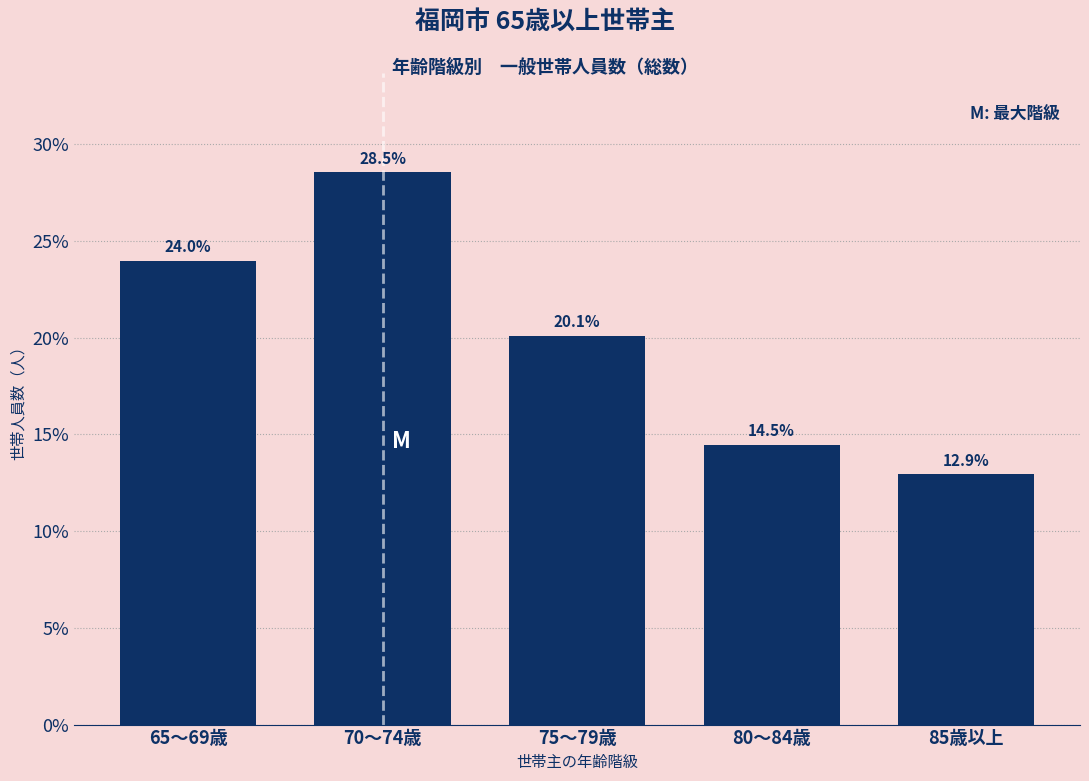

Reading left to right, transcribe all the data shown in this chart.

24.0	28.5	20.1	14.5	12.9